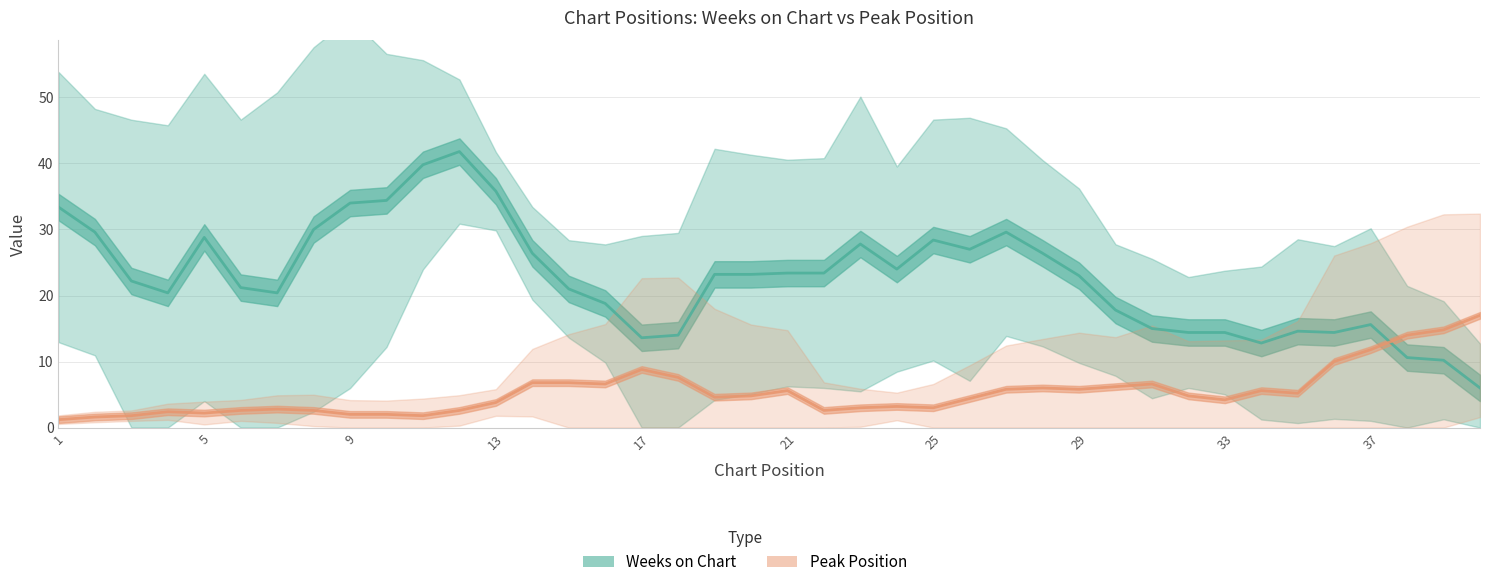

What are all the series names shown in the legend?

Weeks on Chart, Peak Position